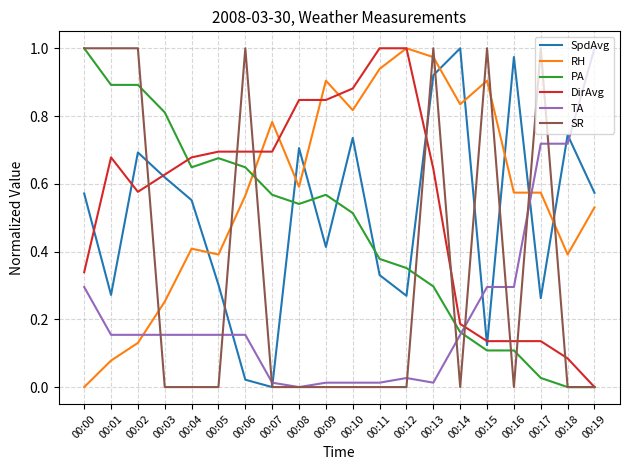

Where is SpdAvg nearest to the value 0?

00:07